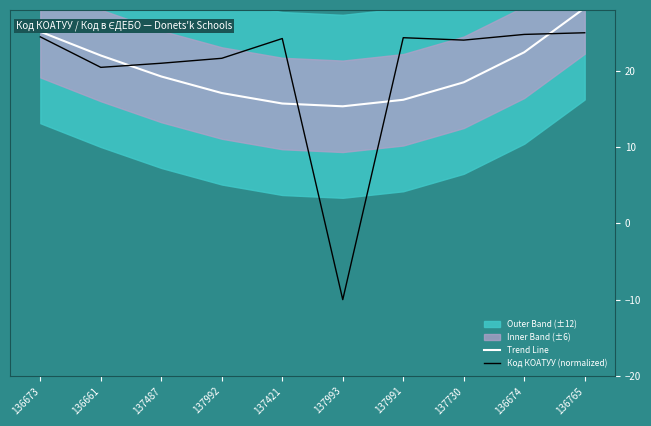

At which category is the sum across all series the highest?

136765